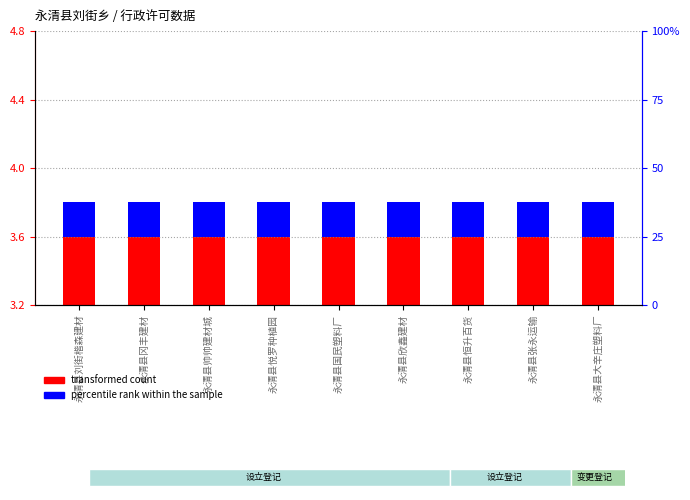

What position from the right is 永清县帅帅建材城?

7